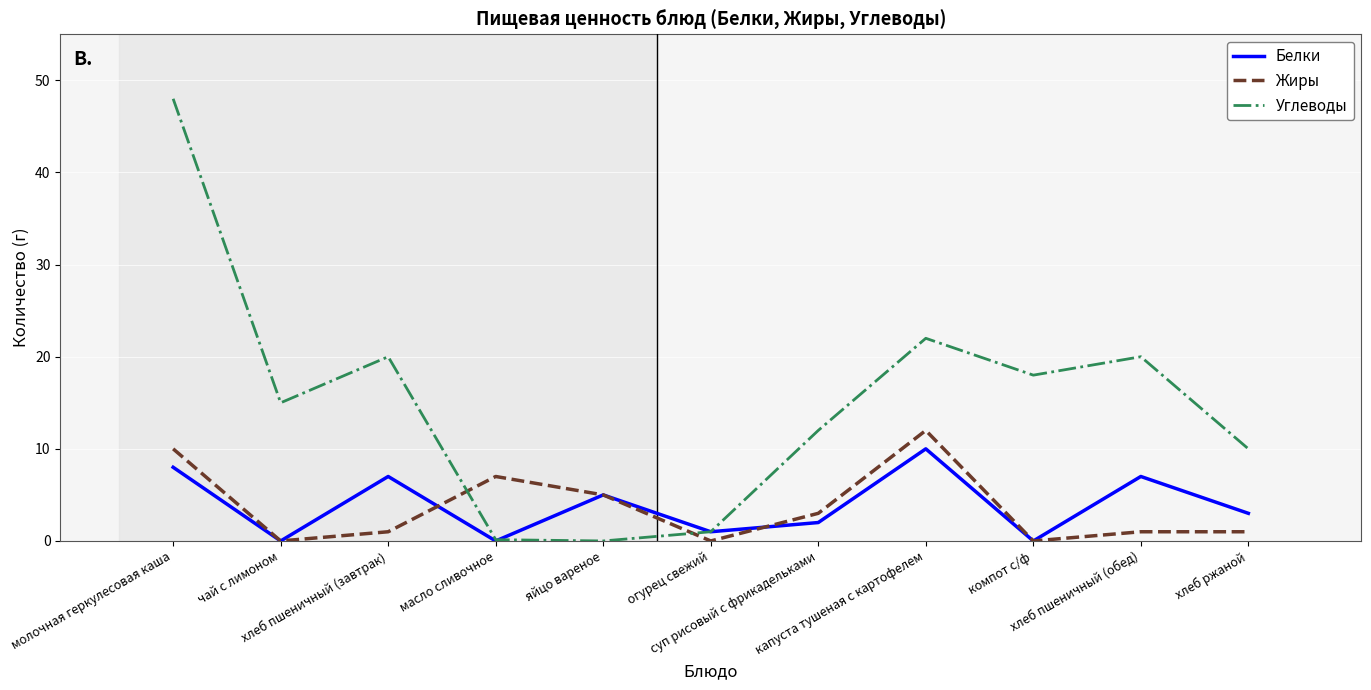

Where does the Белки series first go above 3?

молочная геркулесовая каша